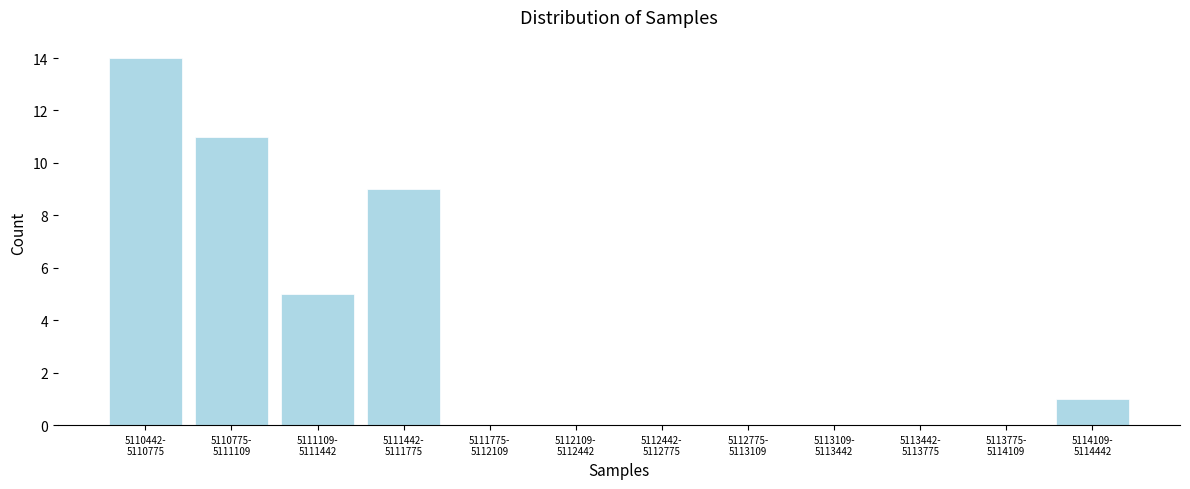

What is the greatest value displayed?

14